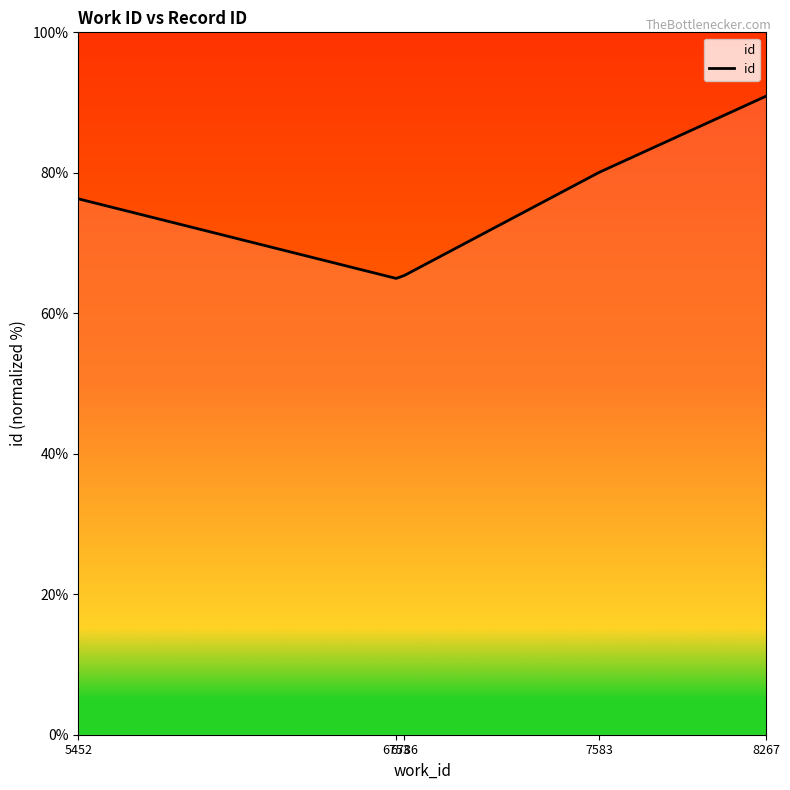

What is the change in value from 6753 to 8267?

+25.9